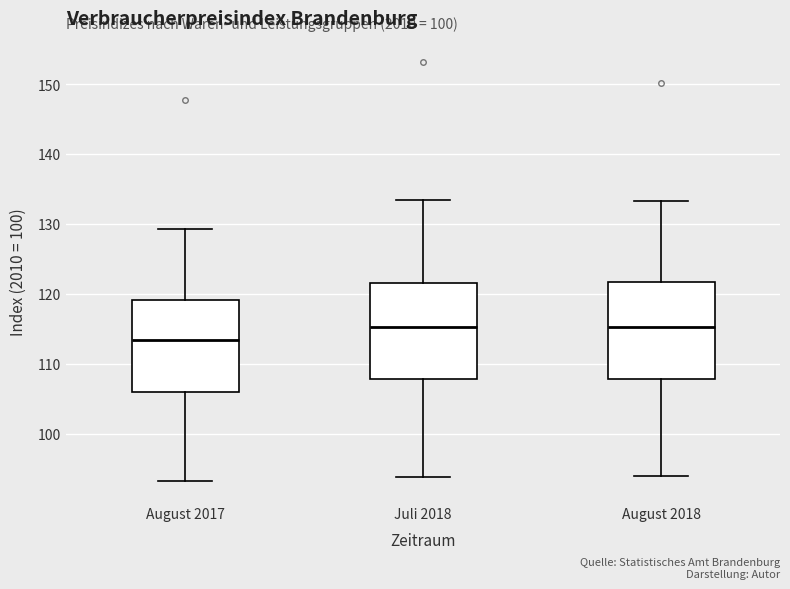

Reading left to right, read every box against the y-axis: the position of its median line, the range the box covers, and the ends of its whiskers. The values are not printed on the chart, so give them approximately, as read against the axis.

August 2017: median 113, box 106 to 119, whiskers 93 to 129
Juli 2018: median 115, box 108 to 122, whiskers 94 to 133
August 2018: median 115, box 108 to 122, whiskers 94 to 133